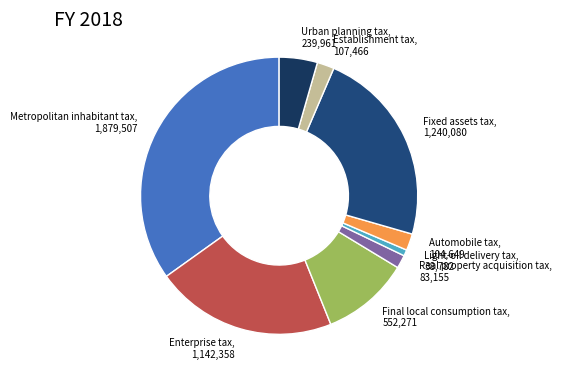

The Final local consumption tax slice represents 10% of the pie. True or false?

True